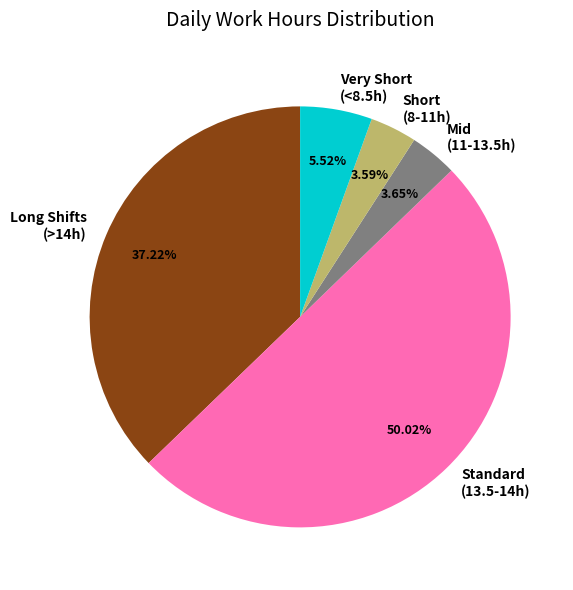

Is the sum of Mid (11-13.5h) and Very Short (<8.5h) greater than half?

No